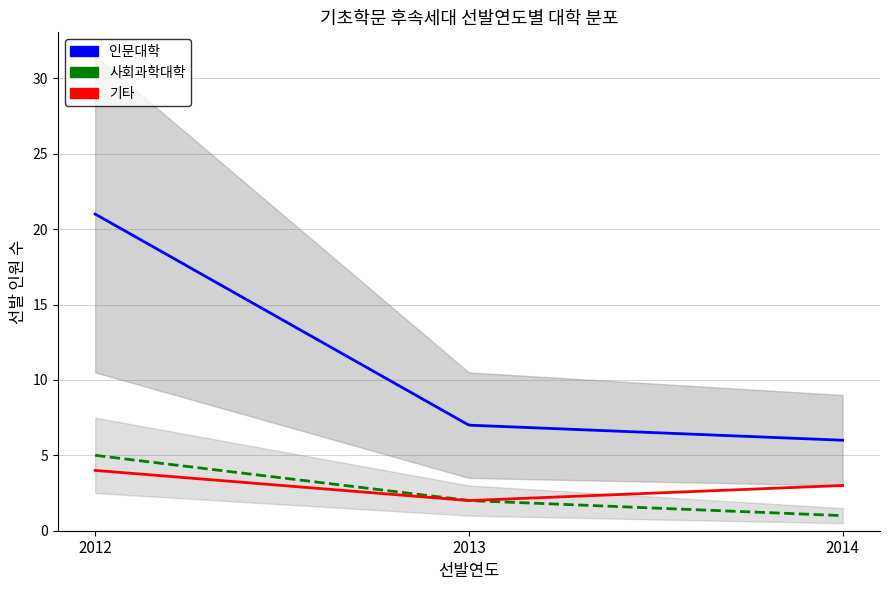

Rank the series by their maximum value, from lowest to highest.

기타, 사회과학대학, 인문대학